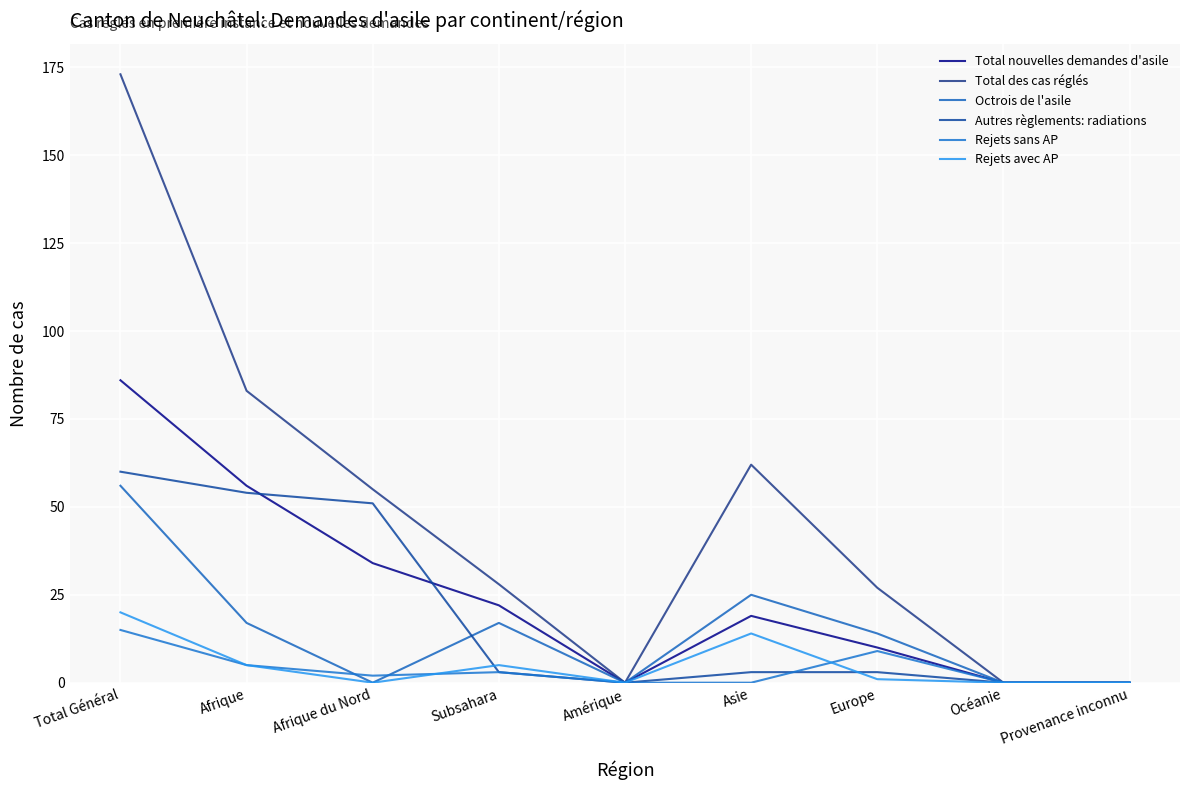

How many lines are shown in the chart?

6